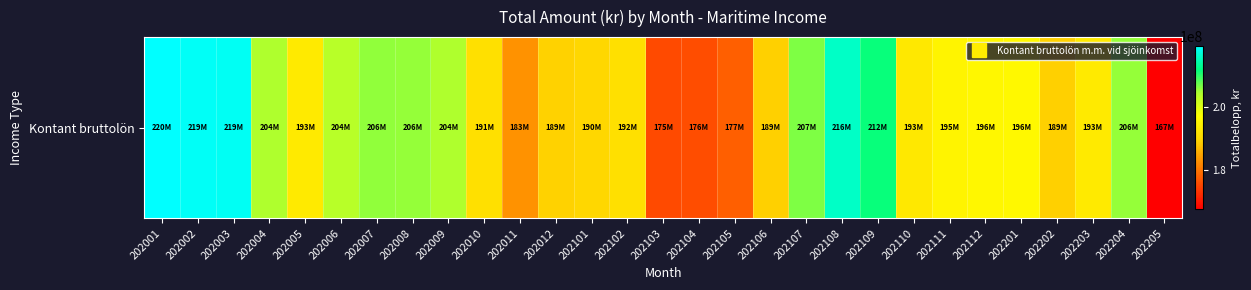

Reading left to right, what are all the values shown in this chart?

202001=219756193	202002=219172597	202003=218969727	202004=204469226	202005=193433661	202006=203718186	202007=205990181	202008=205738889	202009=204432448	202010=191476099	202011=182926375	202012=189381062	202101=189965263	202102=191573118	202103=175329330	202104=175769428	202105=177496458	202106=189012145	202107=206633125	202108=216275643	202109=211893611	202110=193078602	202111=195245207	202112=195904512	202201=196050797	202202=189115271	202203=193388801	202204=205740648	202205=167223467